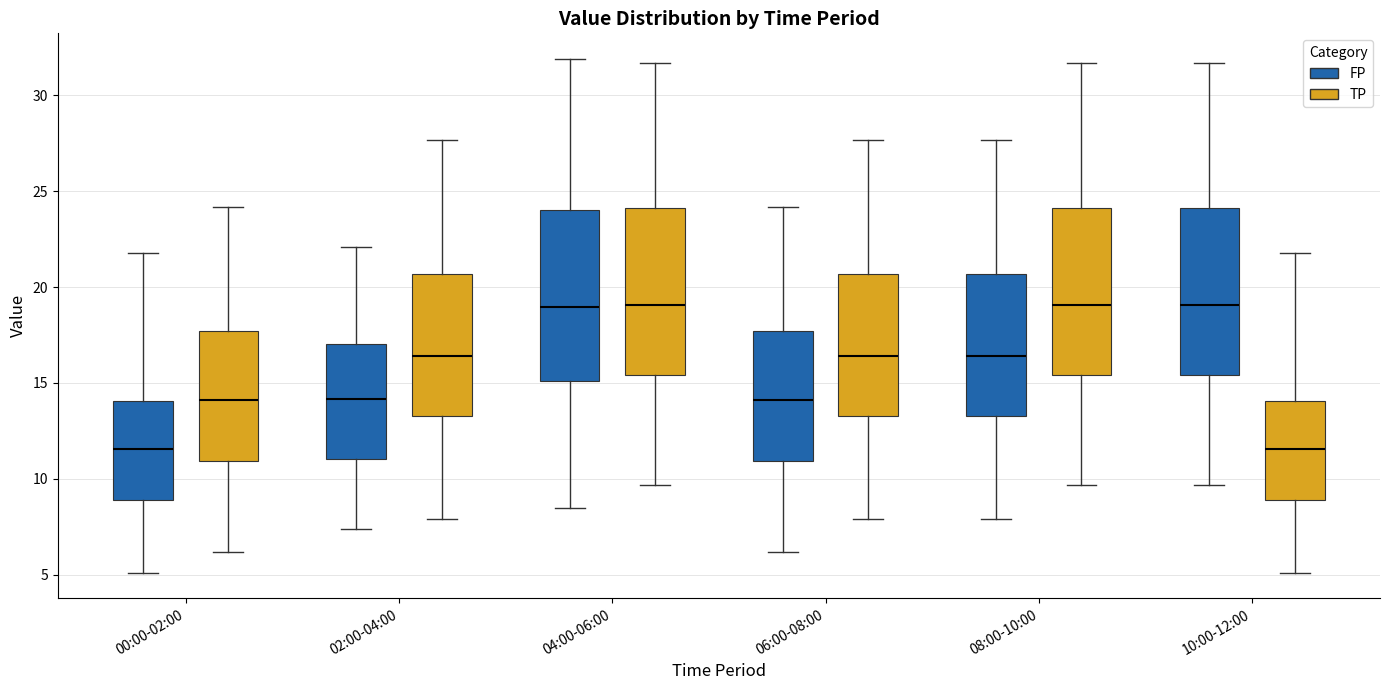

Reading left to right, transcribe this box plot: for each box, give where its median line is, the range the box spans, and where its two whiskers end, as read against the y-axis. The values are not printed on the chart, so give them approximately, as read against the axis.

00:00-02:00 (FP): median 11.5, box 9.0 to 14.0, whiskers 5.0 to 22.0
00:00-02:00 (TP): median 14.0, box 11.0 to 17.5, whiskers 6.0 to 24.0
02:00-04:00 (FP): median 14.0, box 11.0 to 17.0, whiskers 7.5 to 22.0
02:00-04:00 (TP): median 16.5, box 13.5 to 20.5, whiskers 8.0 to 27.5
04:00-06:00 (FP): median 19.0, box 15.0 to 24.0, whiskers 8.5 to 32.0
04:00-06:00 (TP): median 19.0, box 15.5 to 24.0, whiskers 9.5 to 31.5
06:00-08:00 (FP): median 14.0, box 11.0 to 17.5, whiskers 6.0 to 24.0
06:00-08:00 (TP): median 16.5, box 13.5 to 20.5, whiskers 8.0 to 27.5
08:00-10:00 (FP): median 16.5, box 13.5 to 20.5, whiskers 8.0 to 27.5
08:00-10:00 (TP): median 19.0, box 15.5 to 24.0, whiskers 9.5 to 31.5
10:00-12:00 (FP): median 19.0, box 15.5 to 24.0, whiskers 9.5 to 31.5
10:00-12:00 (TP): median 11.5, box 9.0 to 14.0, whiskers 5.0 to 22.0